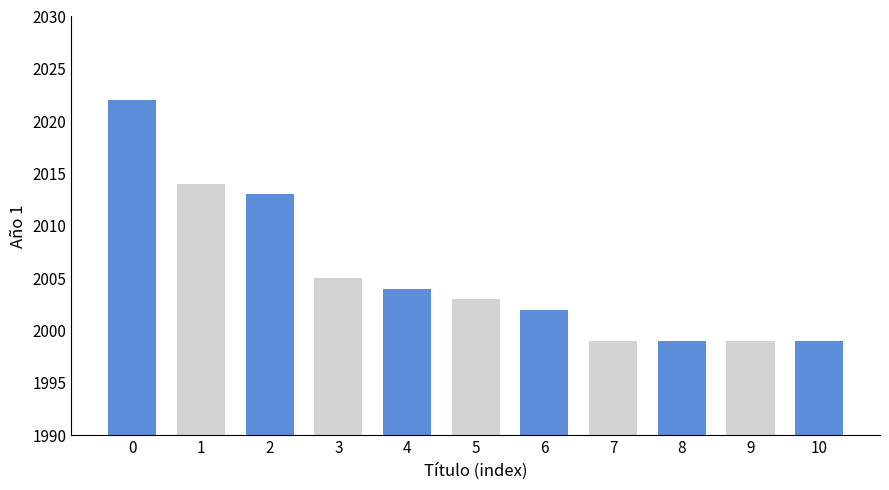

Is it true that the value at 0 is 2950?

False